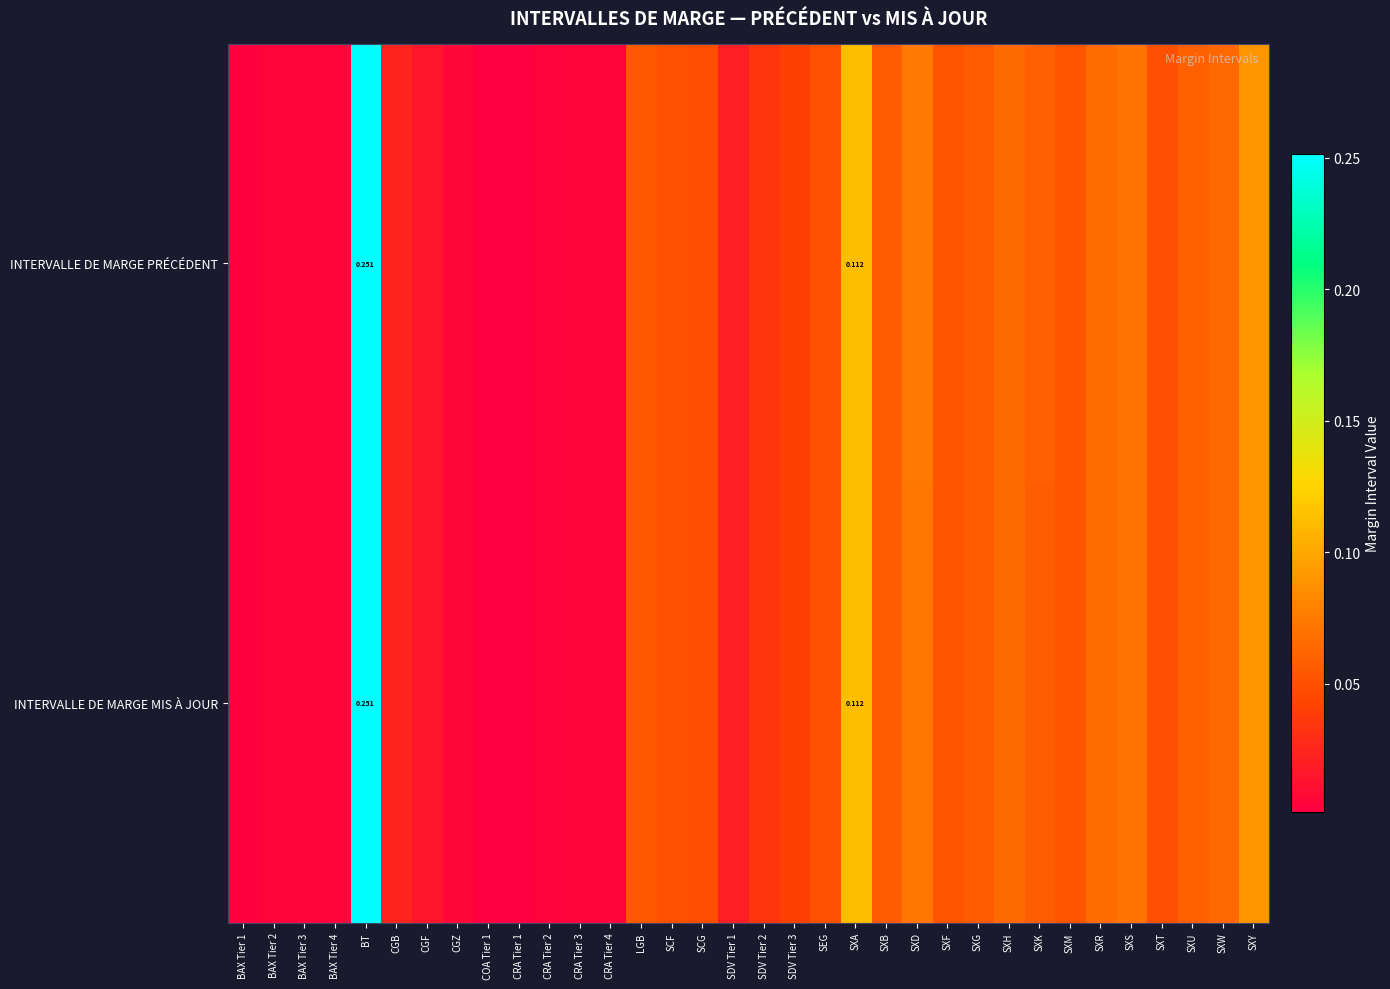

What is the sum of all INTERVALLE DE MARGE PRÉCÉDENT values?

1.6